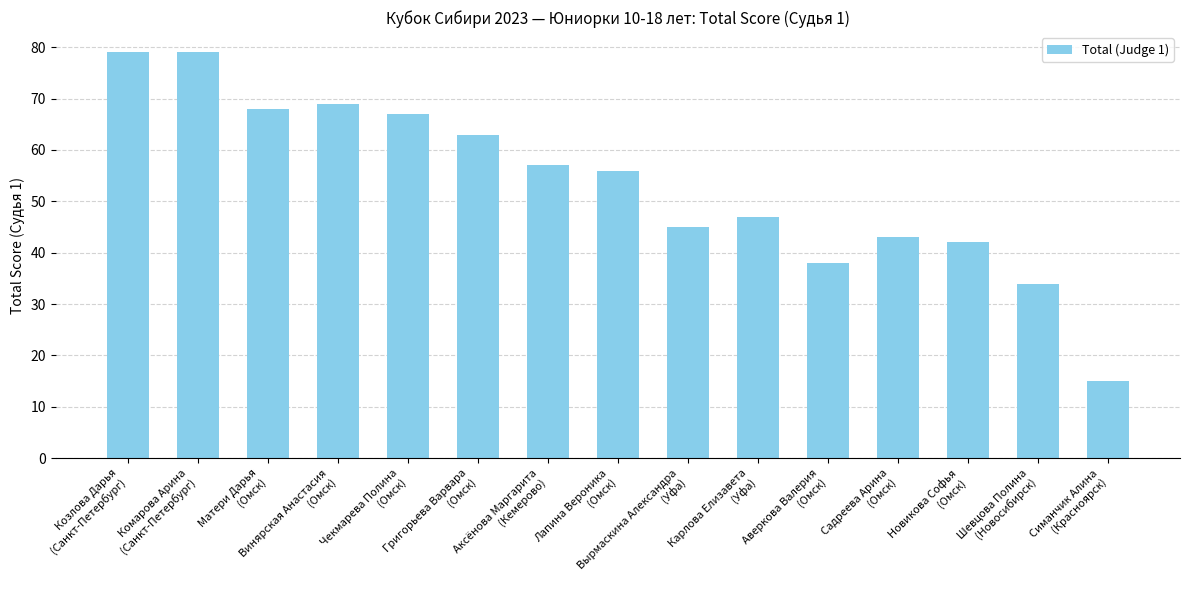

What is the label of the 4th bar from the right?

Садреева Арина
(Омск)